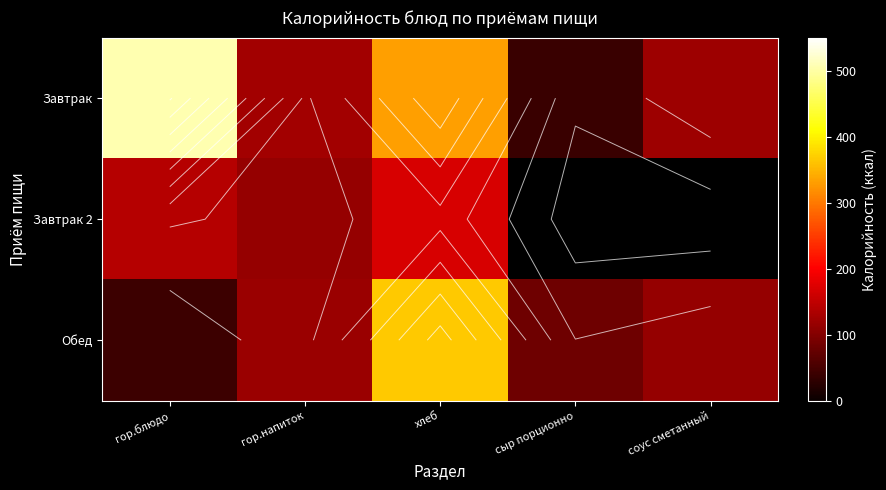

Count the number of categories in the chart.

5